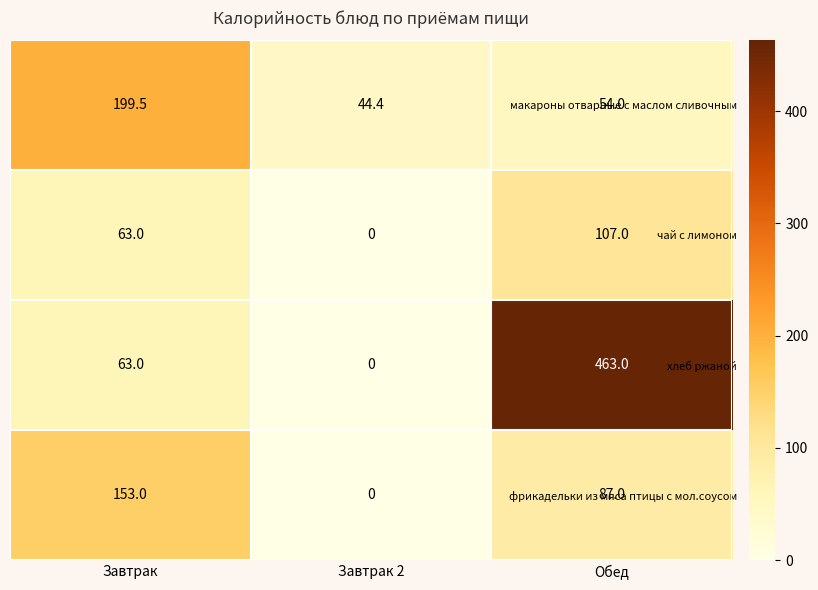

How many distinct data groups are displayed?

4